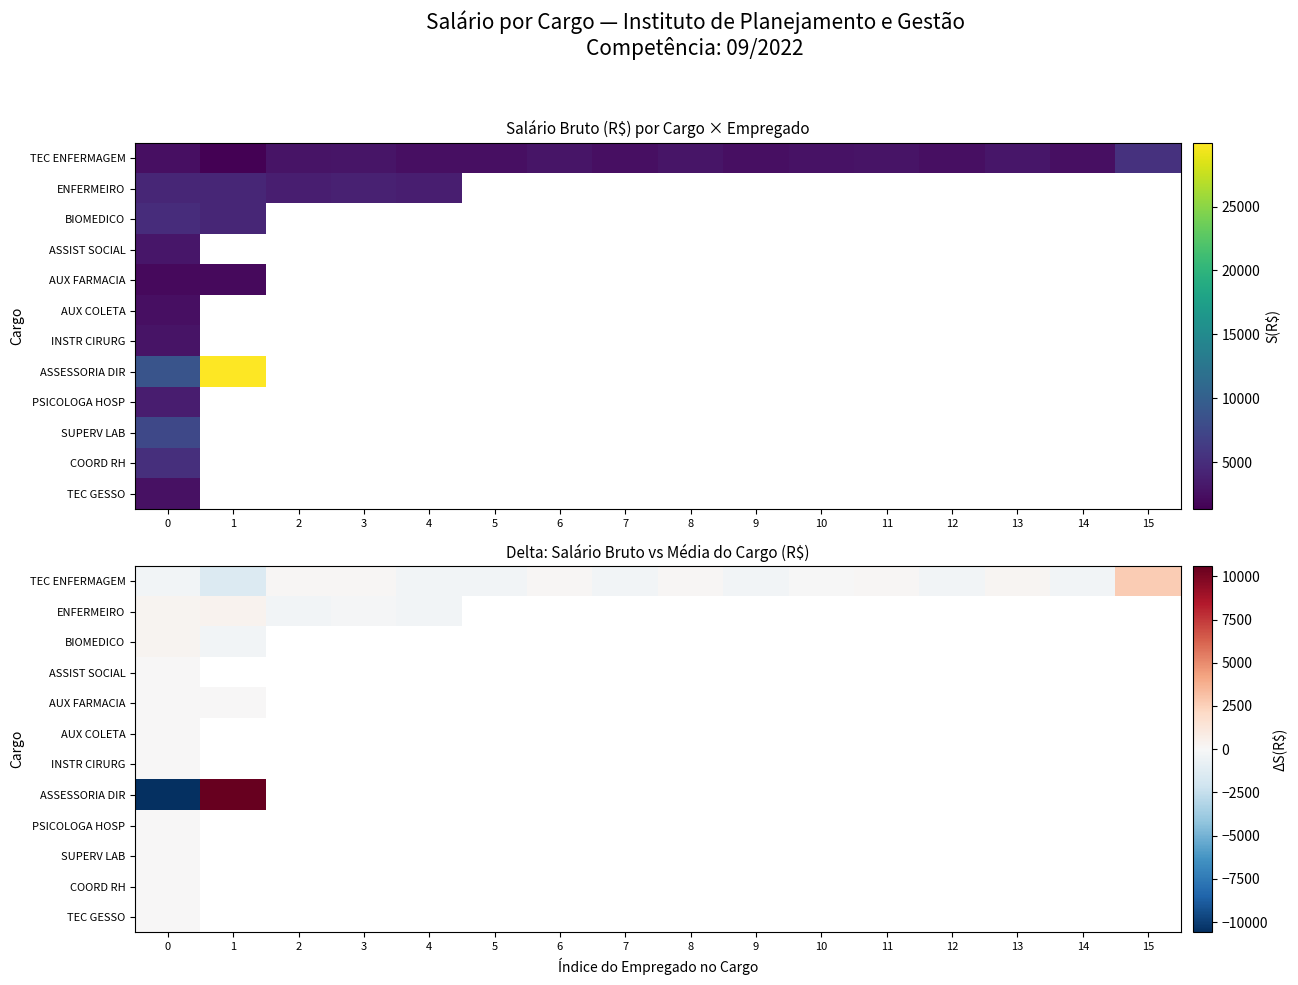

Between 0 and 6, which series saw the biggest shift?

TEC ENFERMAGEM